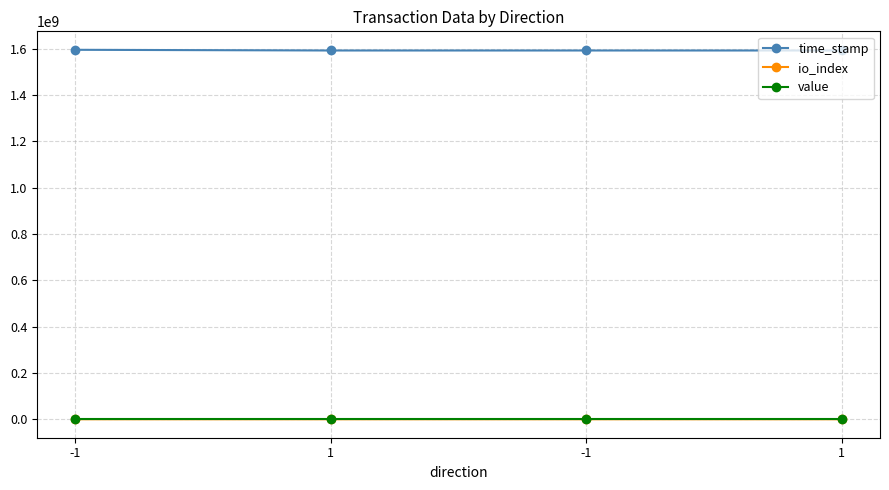

Reading left to right, transcribe all the data shown in this chart.

time_stamp: 1596050725.0	1593065972.0	1593065673.0	1593065331.0
io_index: 841.0	0.0	0.0	47.0
value: 0.0	0.0	0.0	0.0